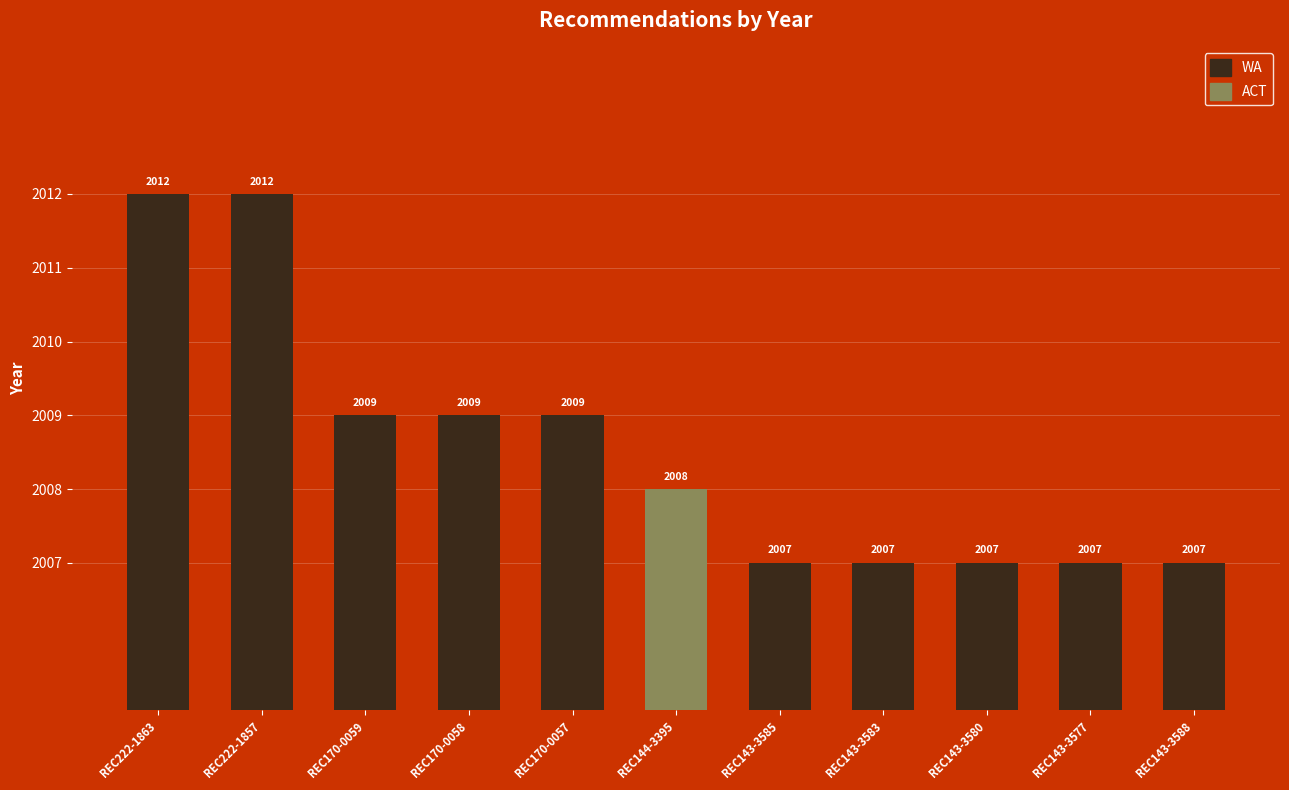

The value at REC170-0058 is 2009. True or false?

True